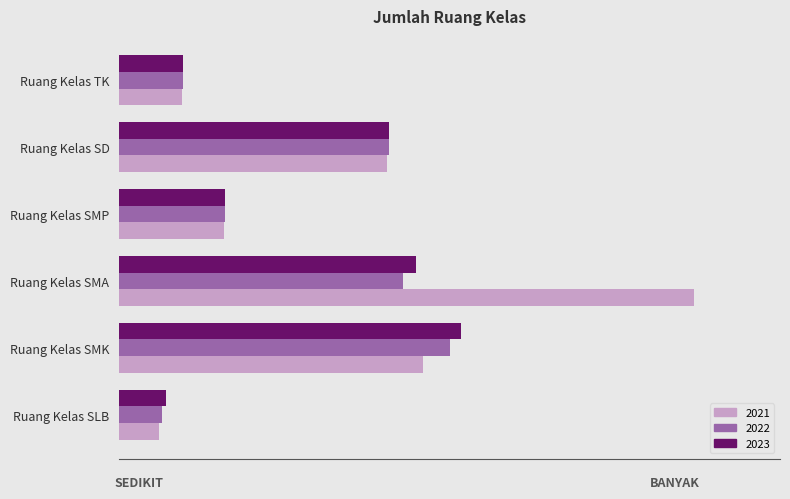

Which category has the lowest value in the 2022 series?

Ruang Kelas SLB